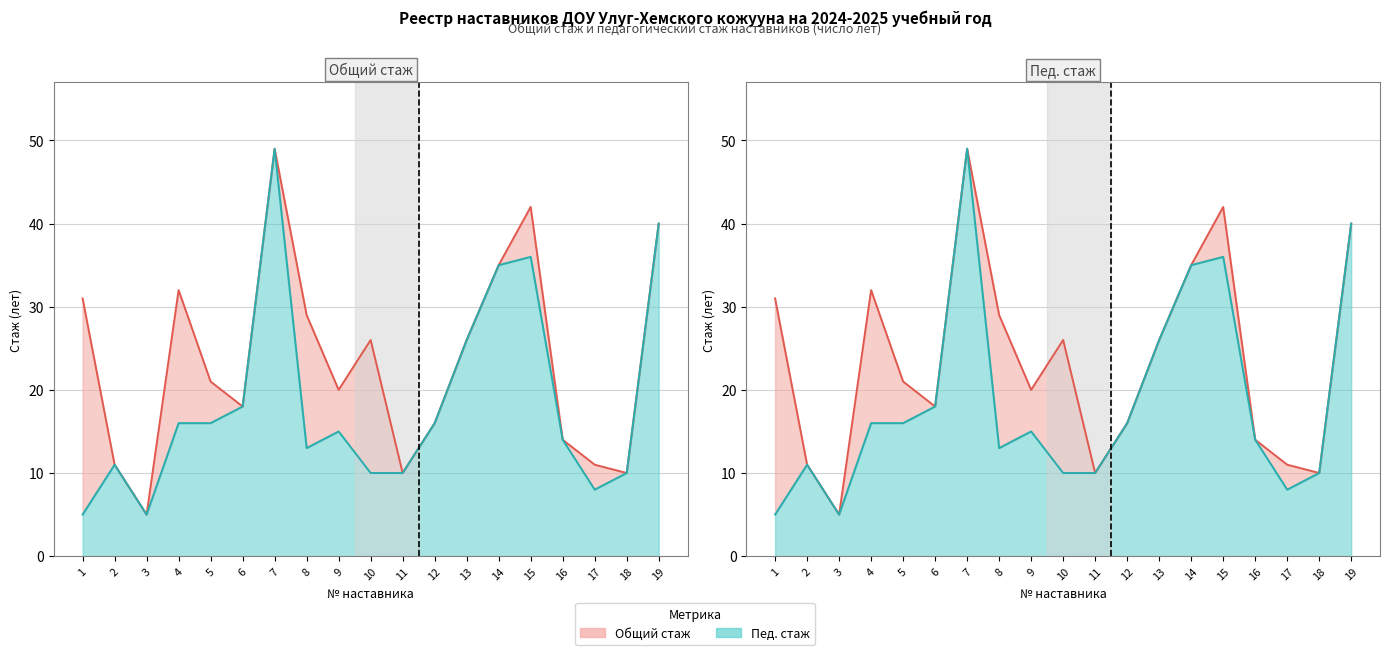

What is the total value across all series at 19?

80